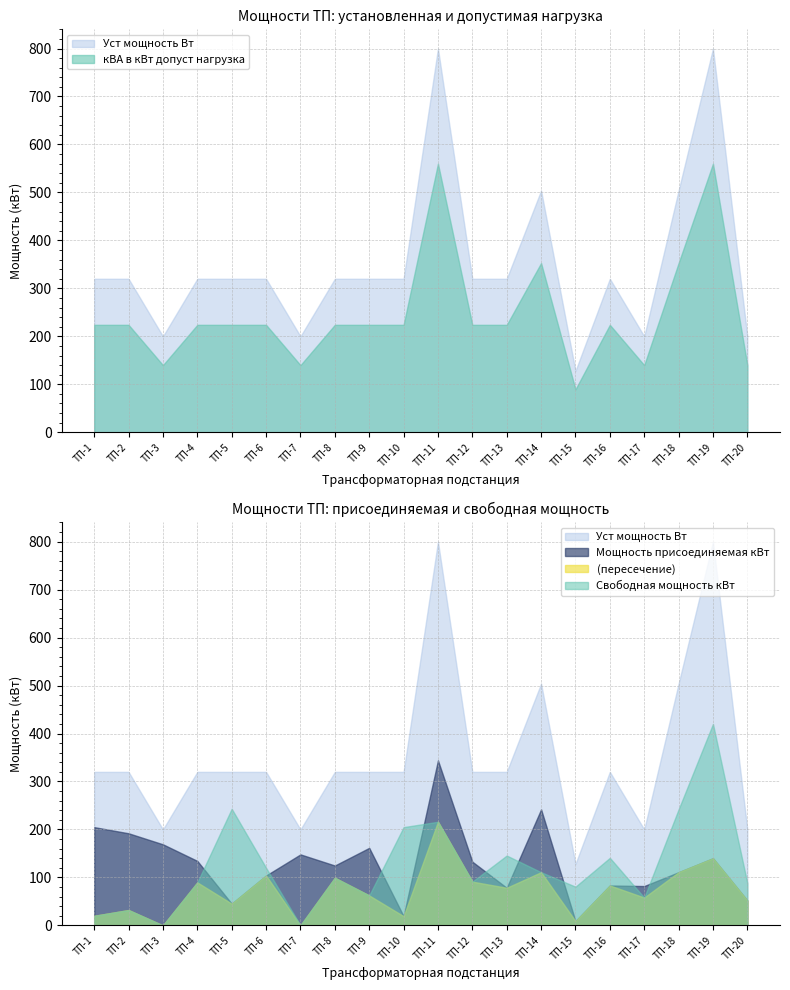

True or false: Уст мощность Вт and Мощность присоединяемая кВт intersect in this chart.

False